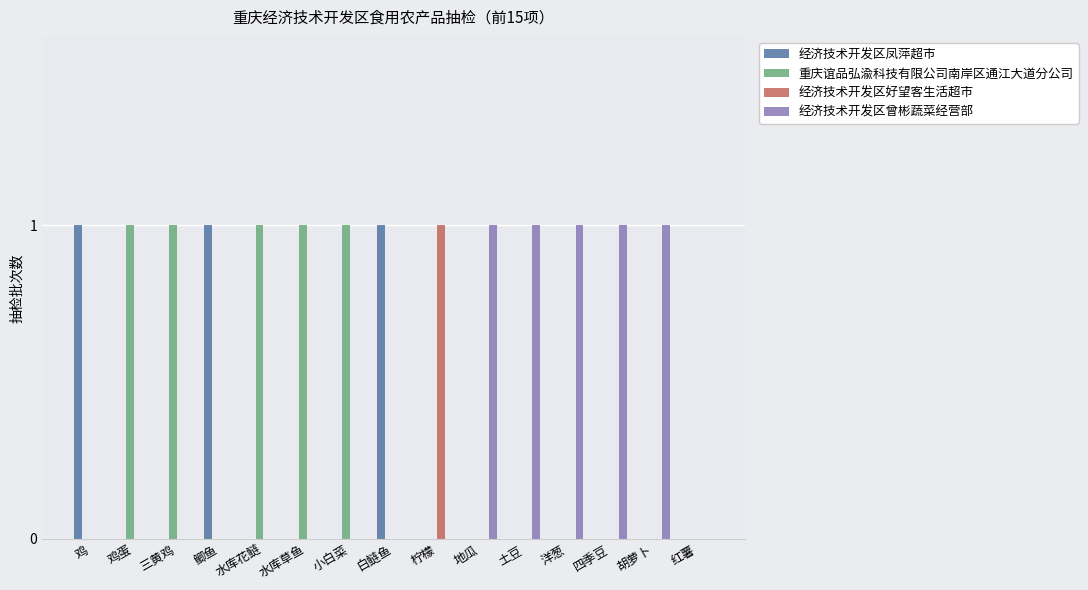

The value of 重庆谊品弘渝科技有限公司南岸区通江大道分公司 at 红薯 is 0. True or false?

True